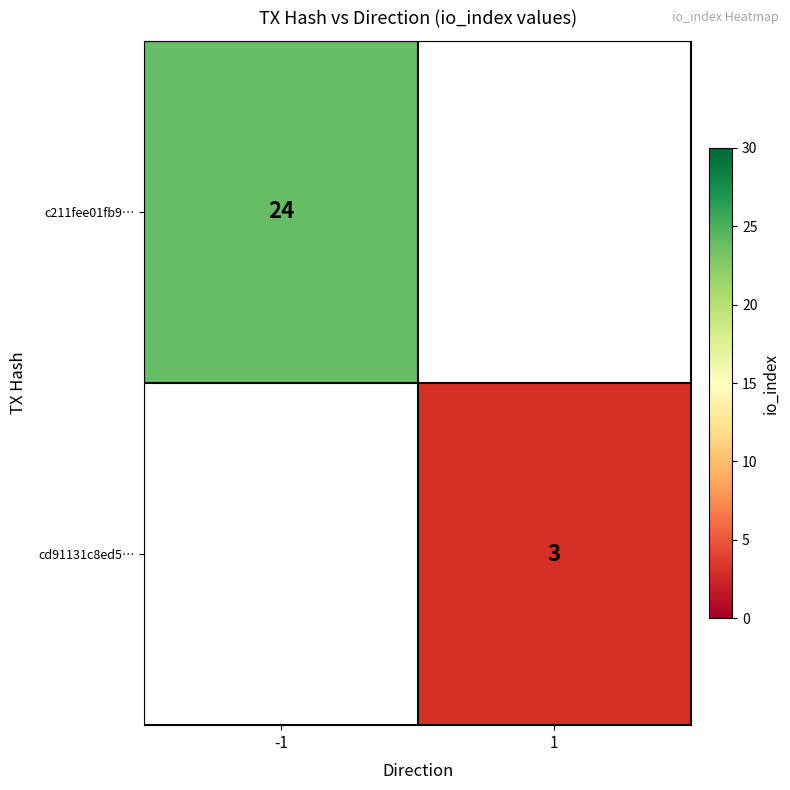

The c211fee01fb9… series shows 34.4 at -1. True or false?

False